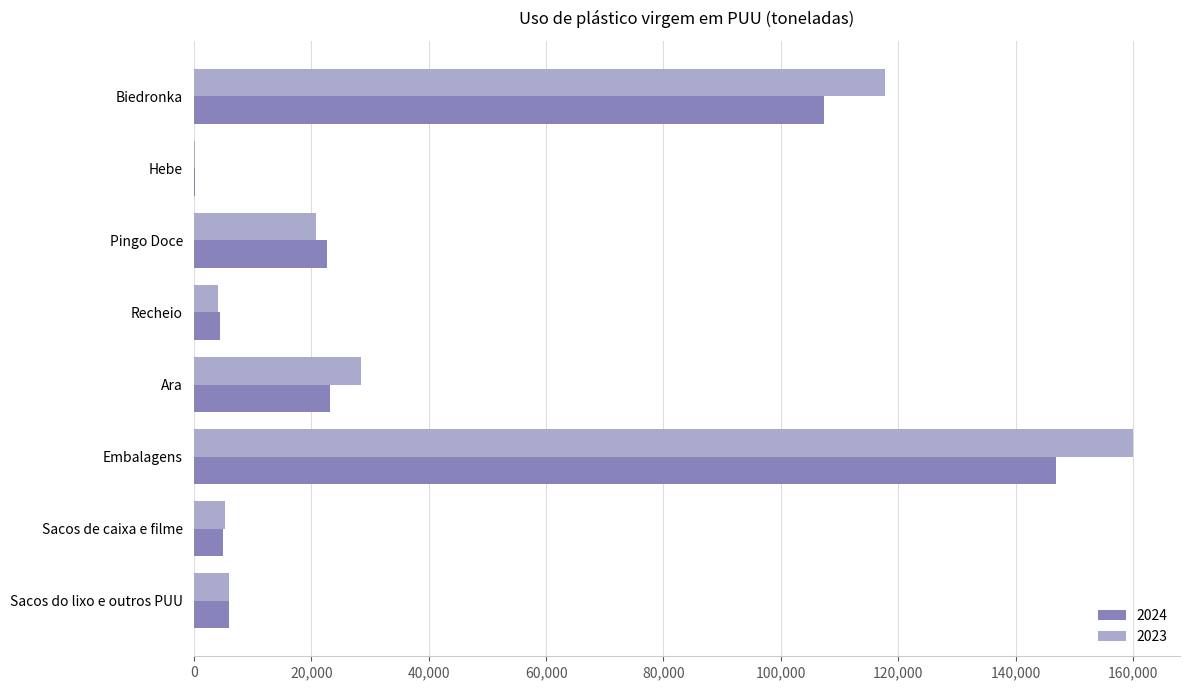

What is the total value across all series at Sacos do lixo e outros PUU?

11897